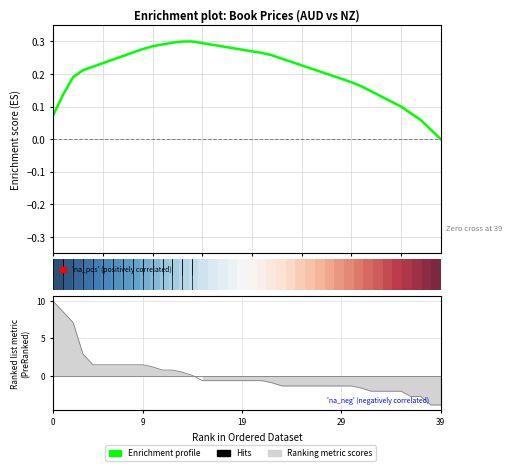

The Enrichment profile series shows 0.1 at 32. True or false?

True